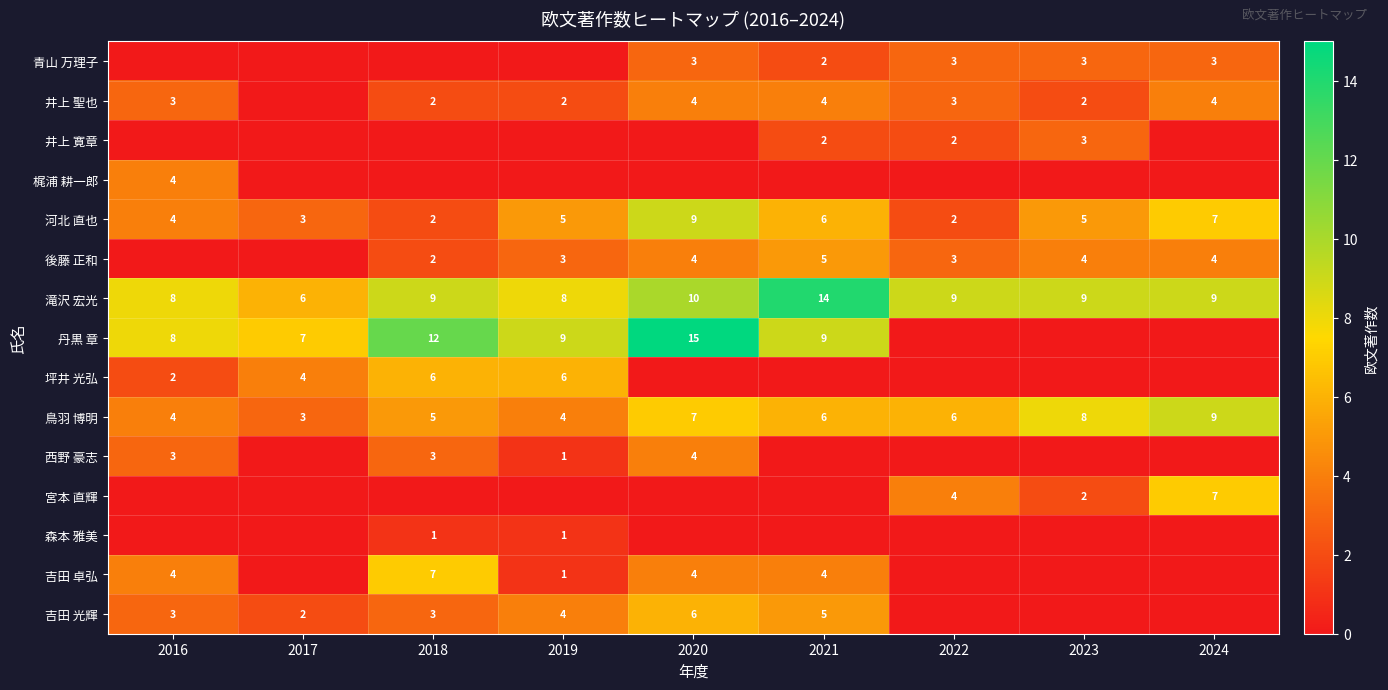

Is it true that 吉田 光輝 equals 4 at 2016?

False